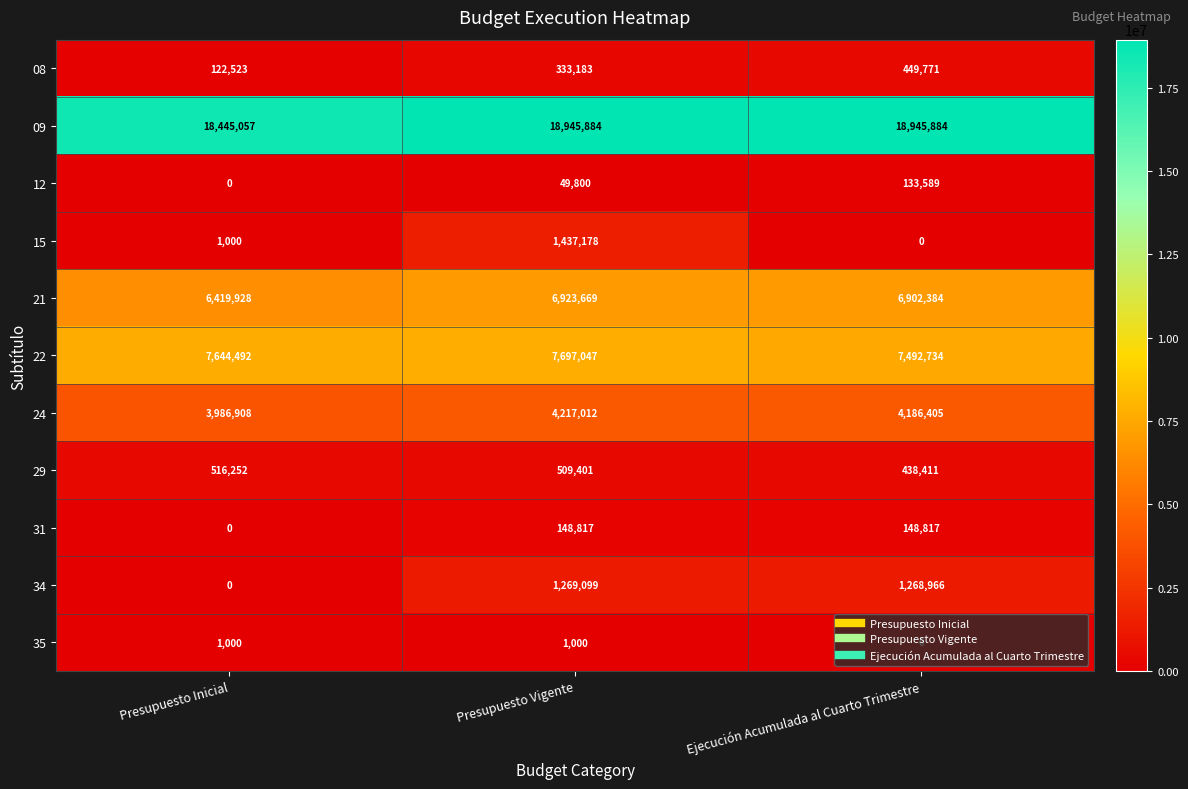

Which series has the largest total across all categories?

09